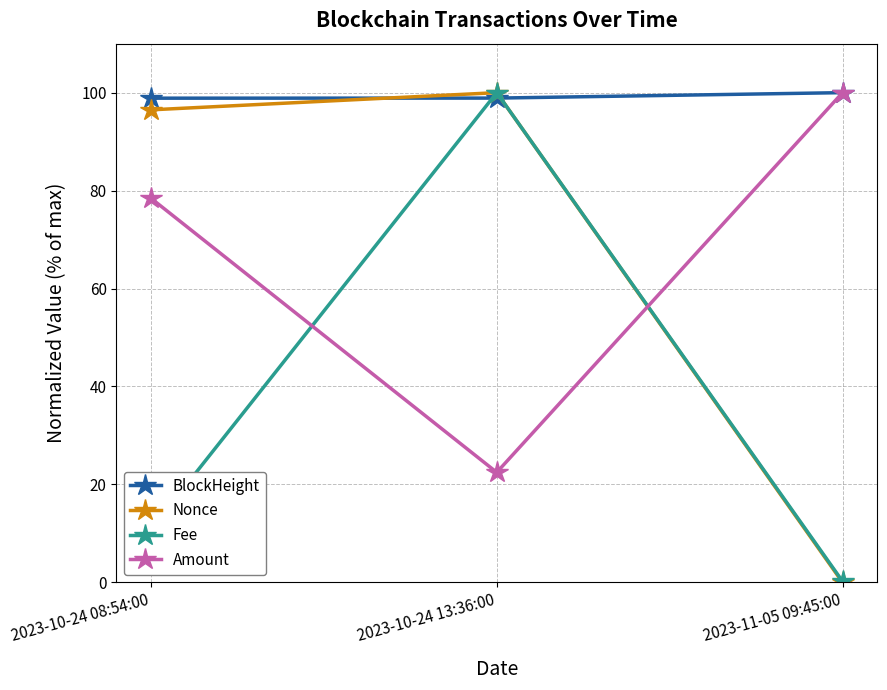

At which category is the sum across all series the highest?

2023-10-24 13:36:00